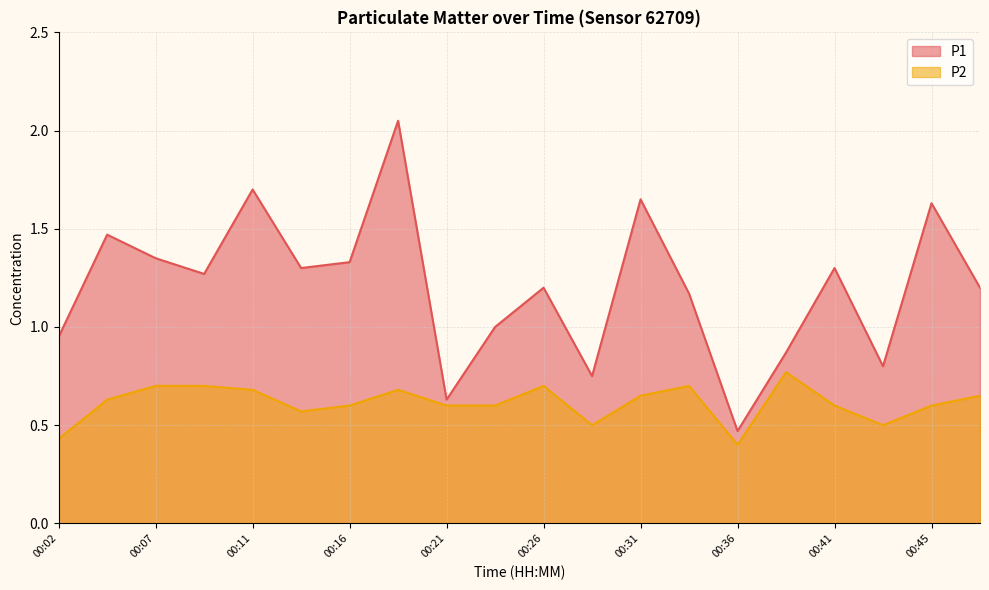

Between 00:21 and 00:26, which is larger?

00:26